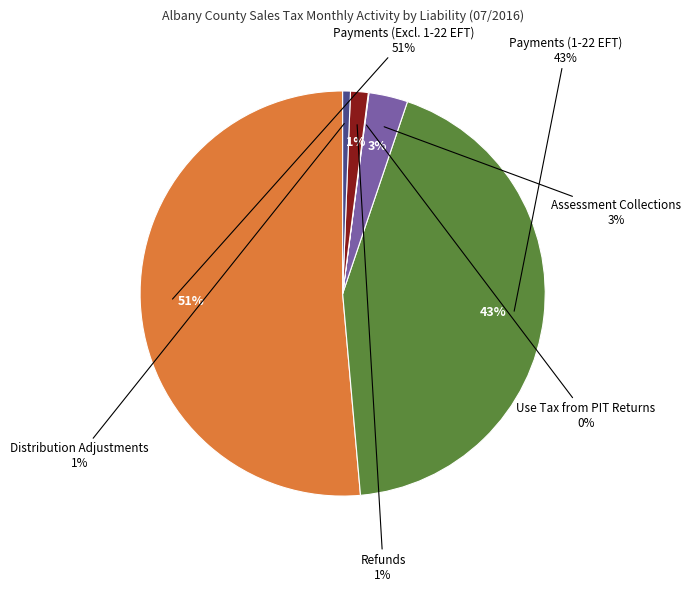

Which category has the smallest portion of the pie?

Use Tax from PIT Returns